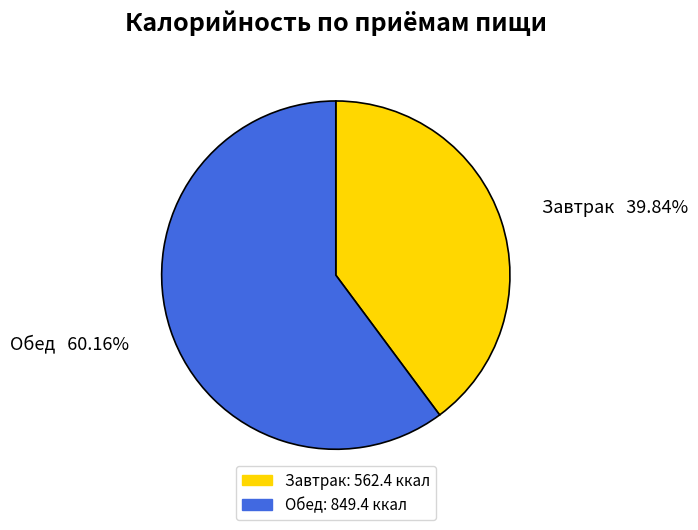

Is it true that Обед is 75% of the pie?

False